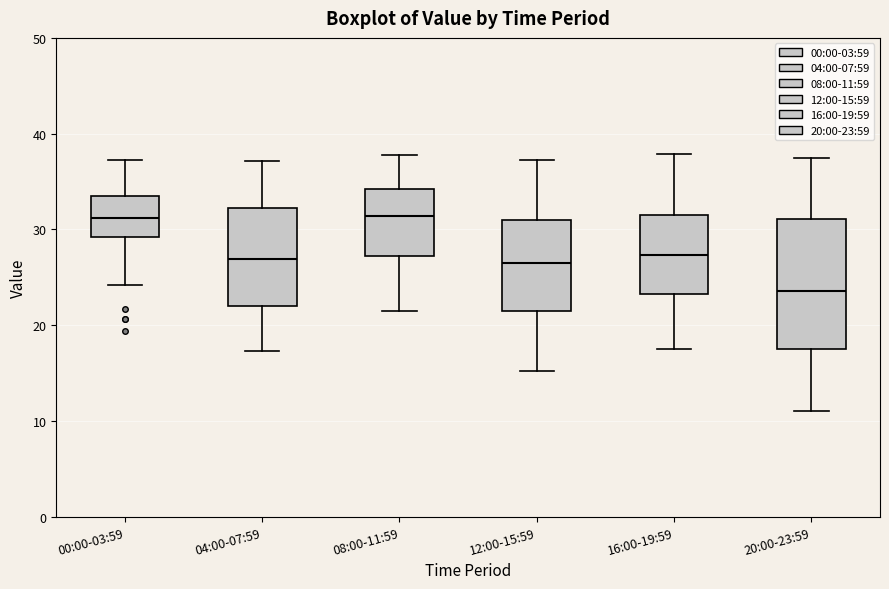

Where does the lower whisker of the box for 16:00-19:59 end on the y-axis? The values are not printed on the chart, so give them approximately, as read against the axis.

18